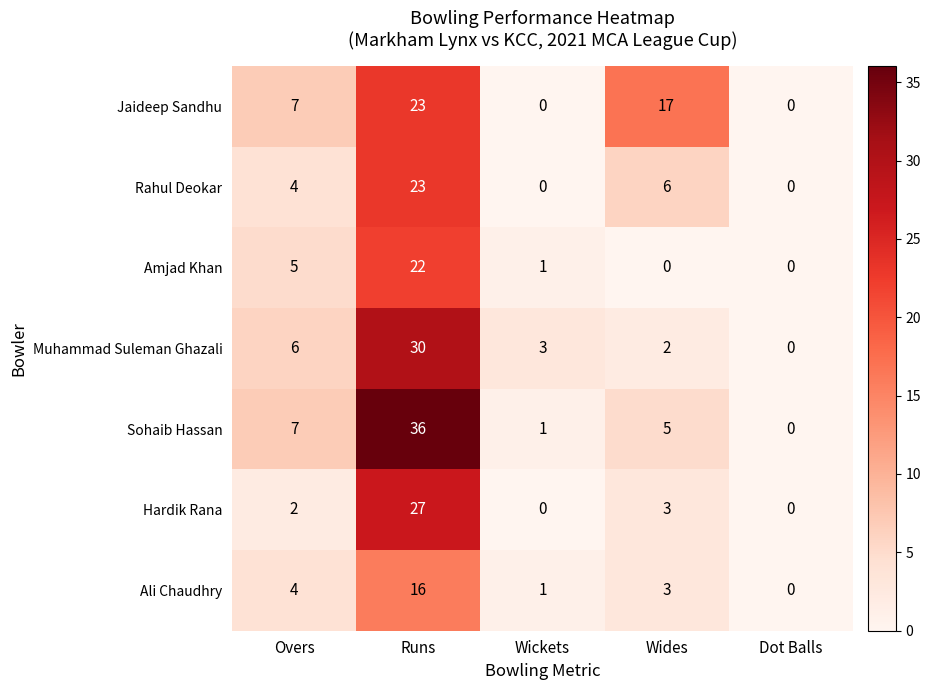

Which series has the largest total across all categories?

Sohaib Hassan